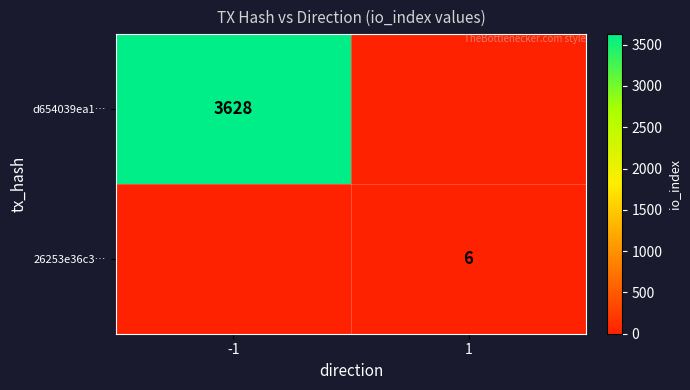

How many data points does each series have?

2